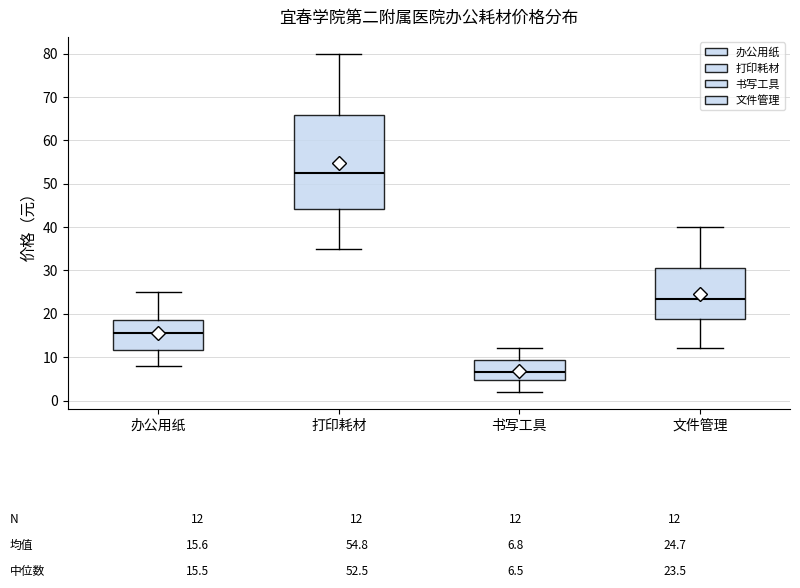

Which box's median line is the highest?

打印耗材